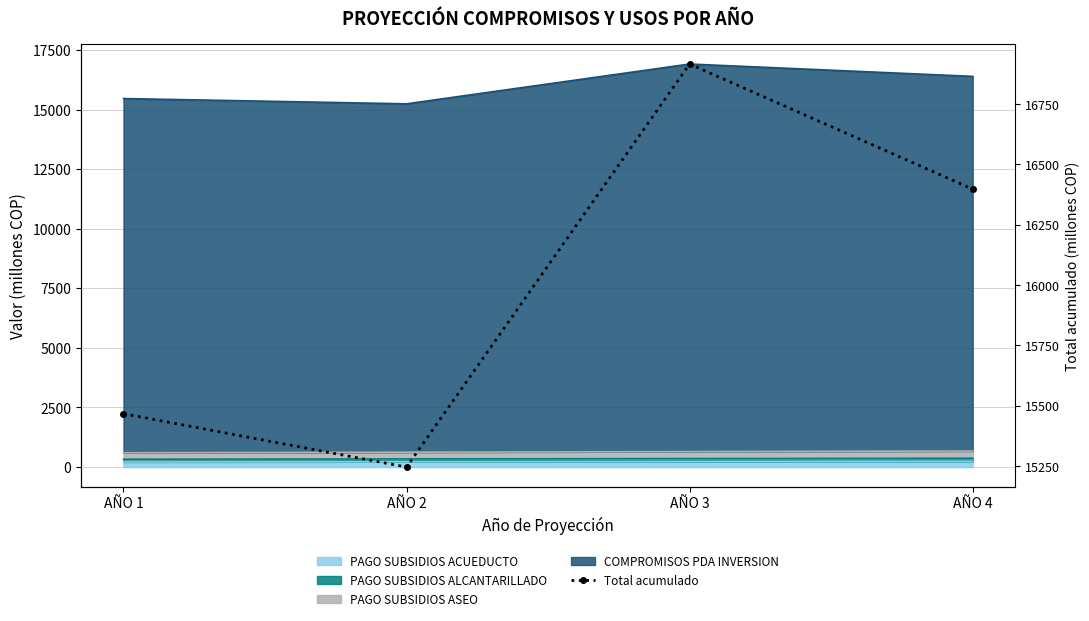

Where is the first local maximum?

AÑO 3